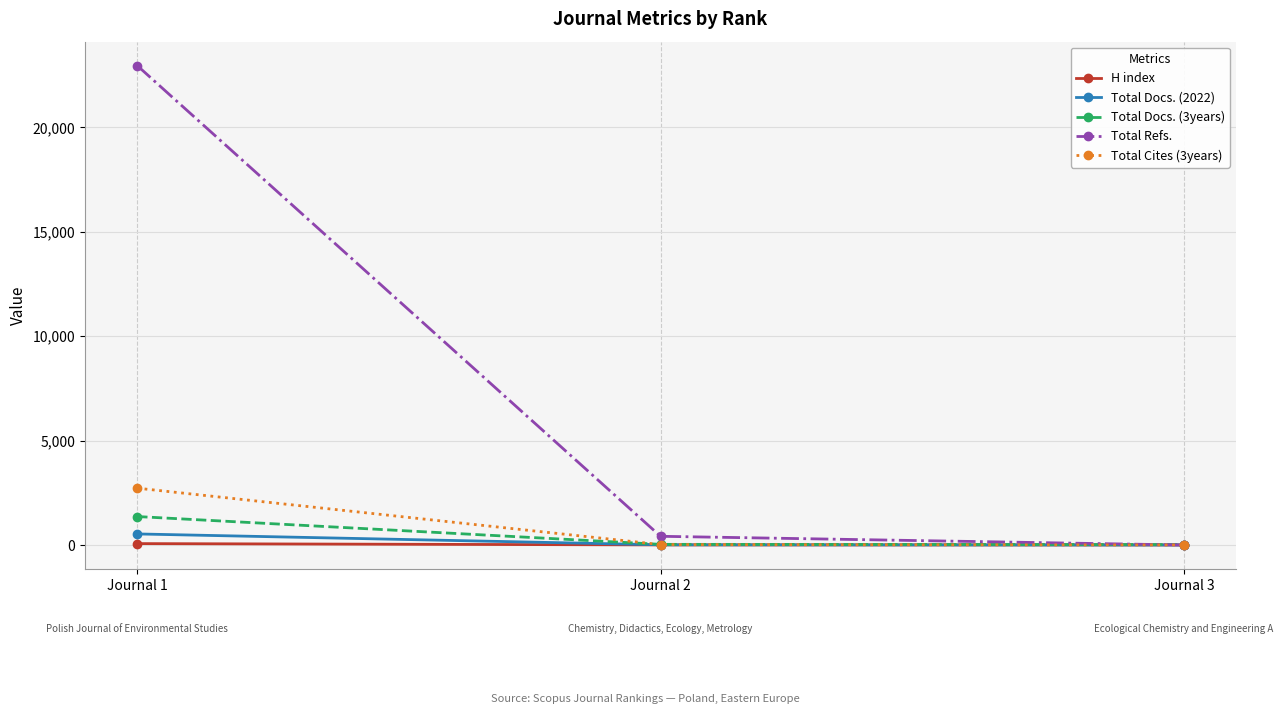

Which series has the largest total across all categories?

Total Refs.